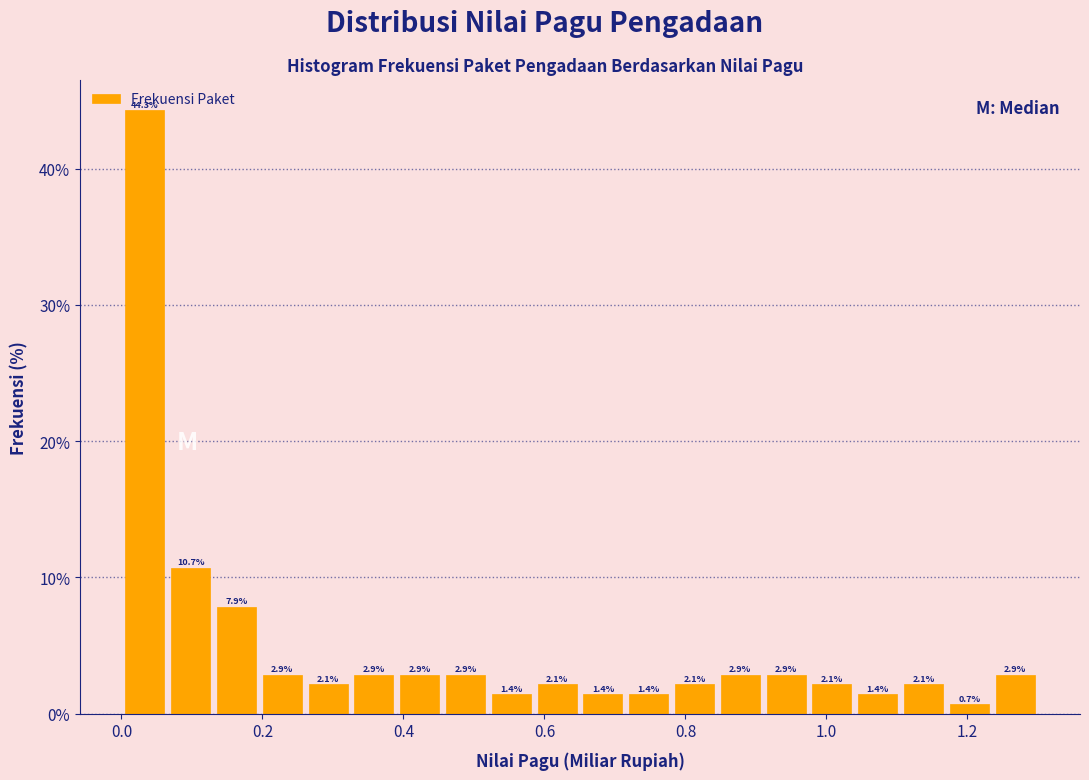

Read against the x-axis, roughly where is the centre of the tallest bar?

0.04